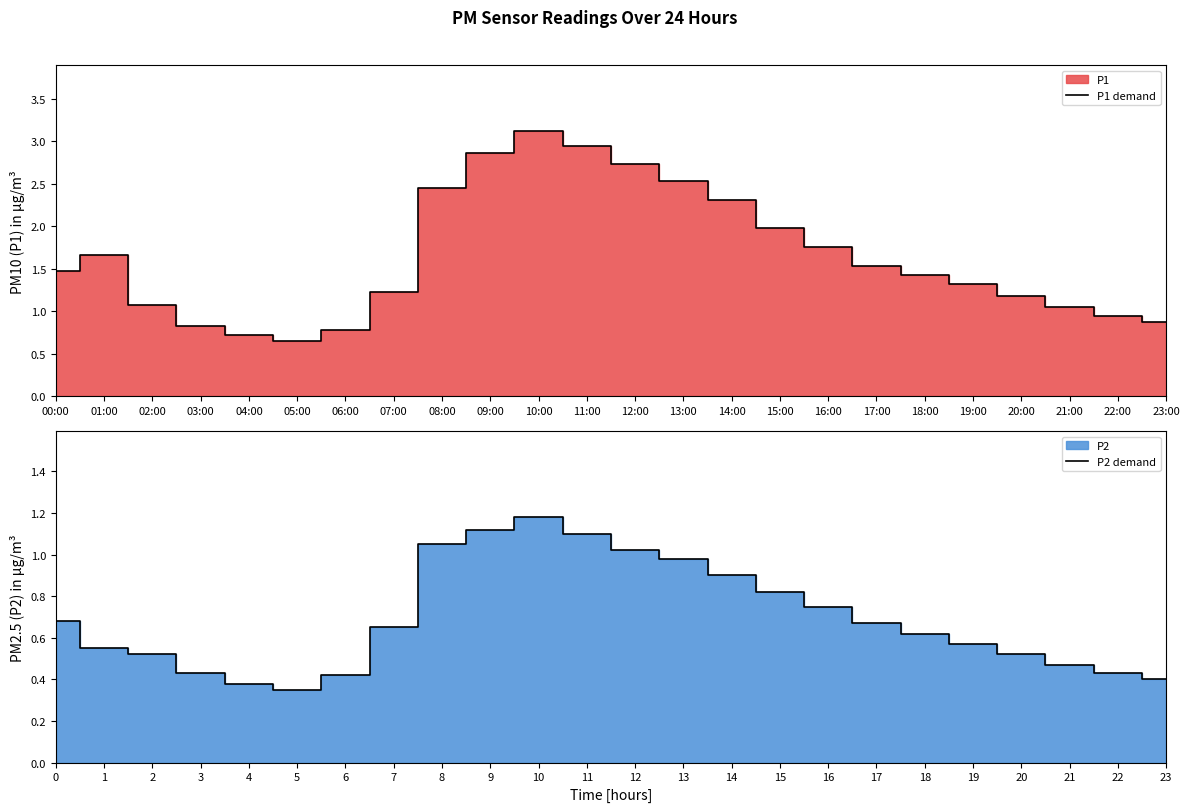

True or false: P1 demand has more than 1 points higher than both neighbors.

True